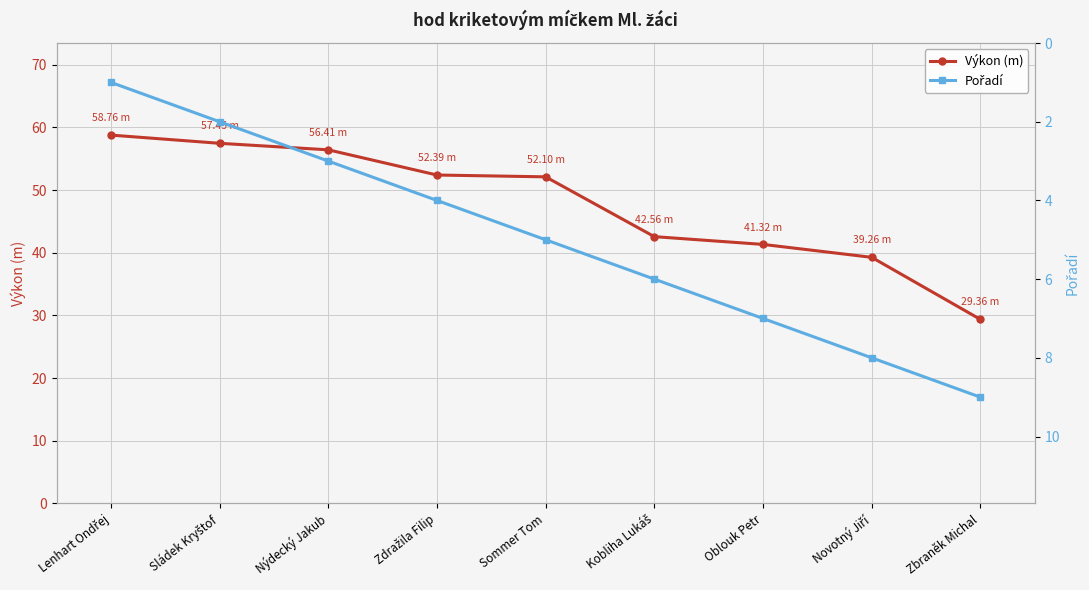

True or false: Výkon (m) has more than 1 interior local peaks.

False